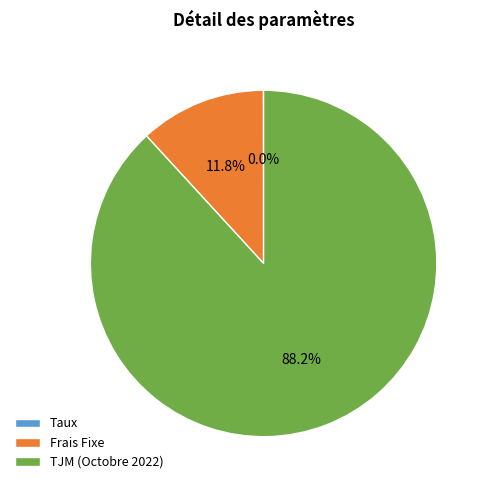

Does any single category account for the majority?

Yes